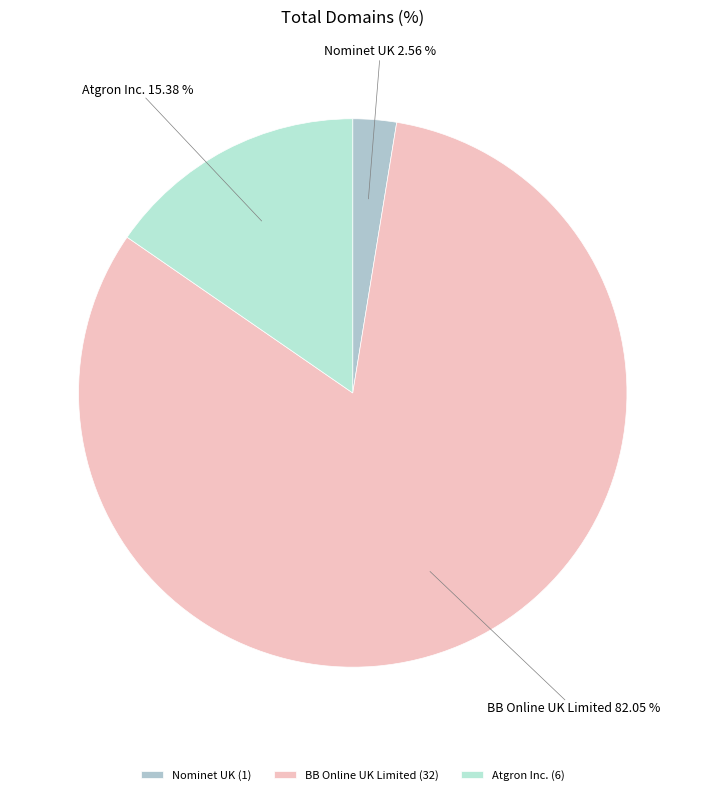

What is the total percentage of Atgron Inc. and Nominet UK?

17.9%